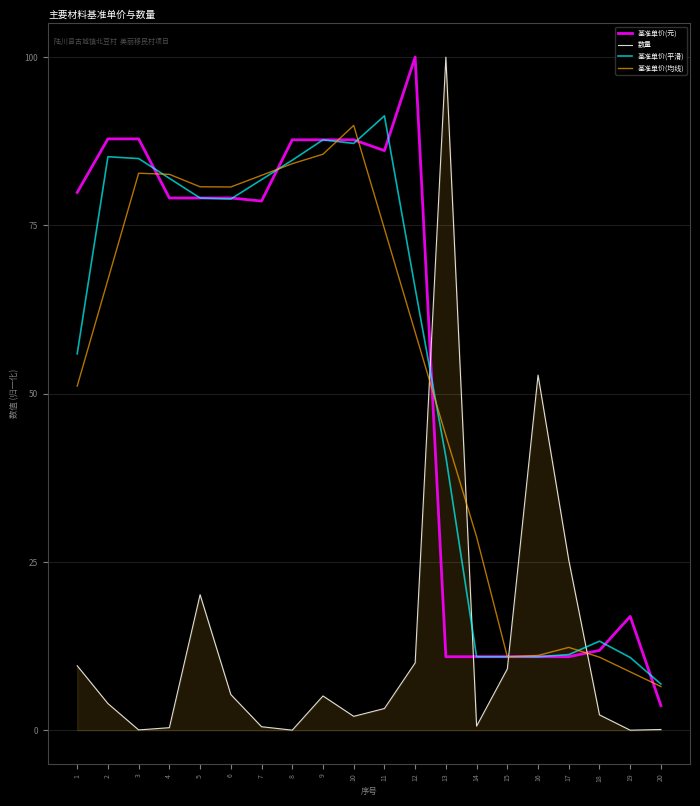

True or false: 数量 and 基准单价(均线) intersect in this chart.

True